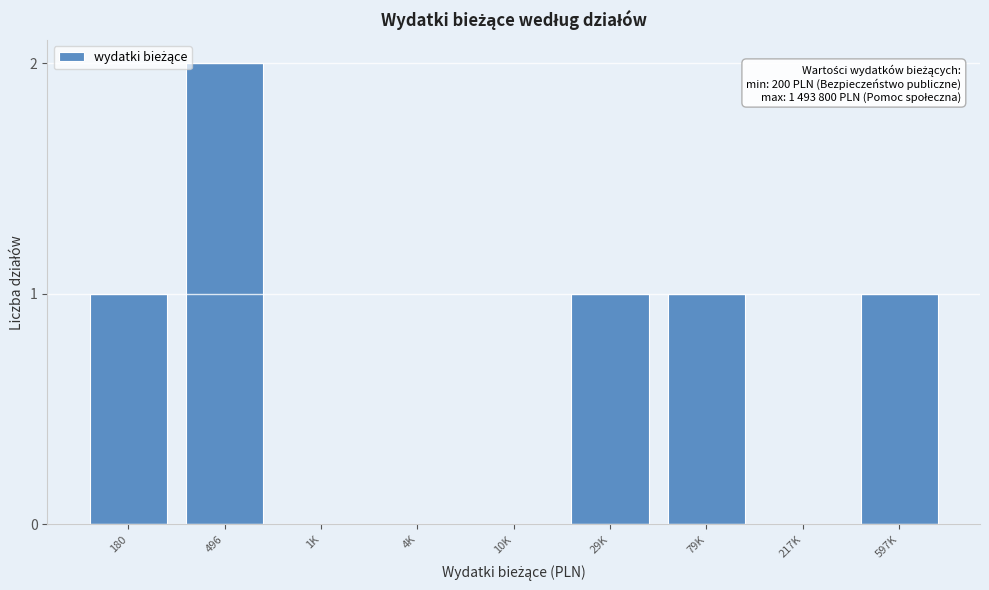

Reading left to right, extract all data points from this chart.

180=1	496=2	1K=0	4K=0	10K=0	29K=1	79K=1	217K=0	597K=1